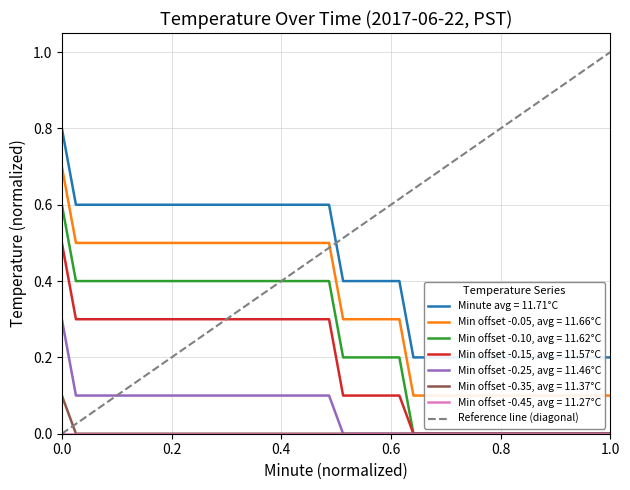

Between 0.2 and 0.0, which is larger?

0.2